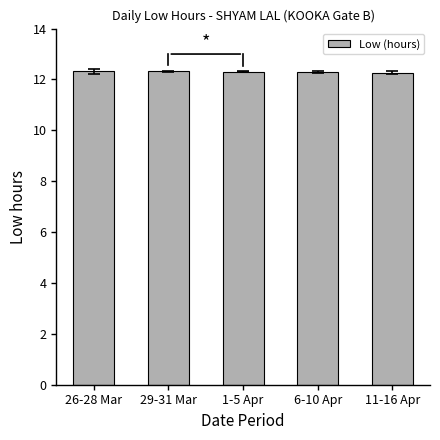

Read the value at 1-5 Apr.

12.3